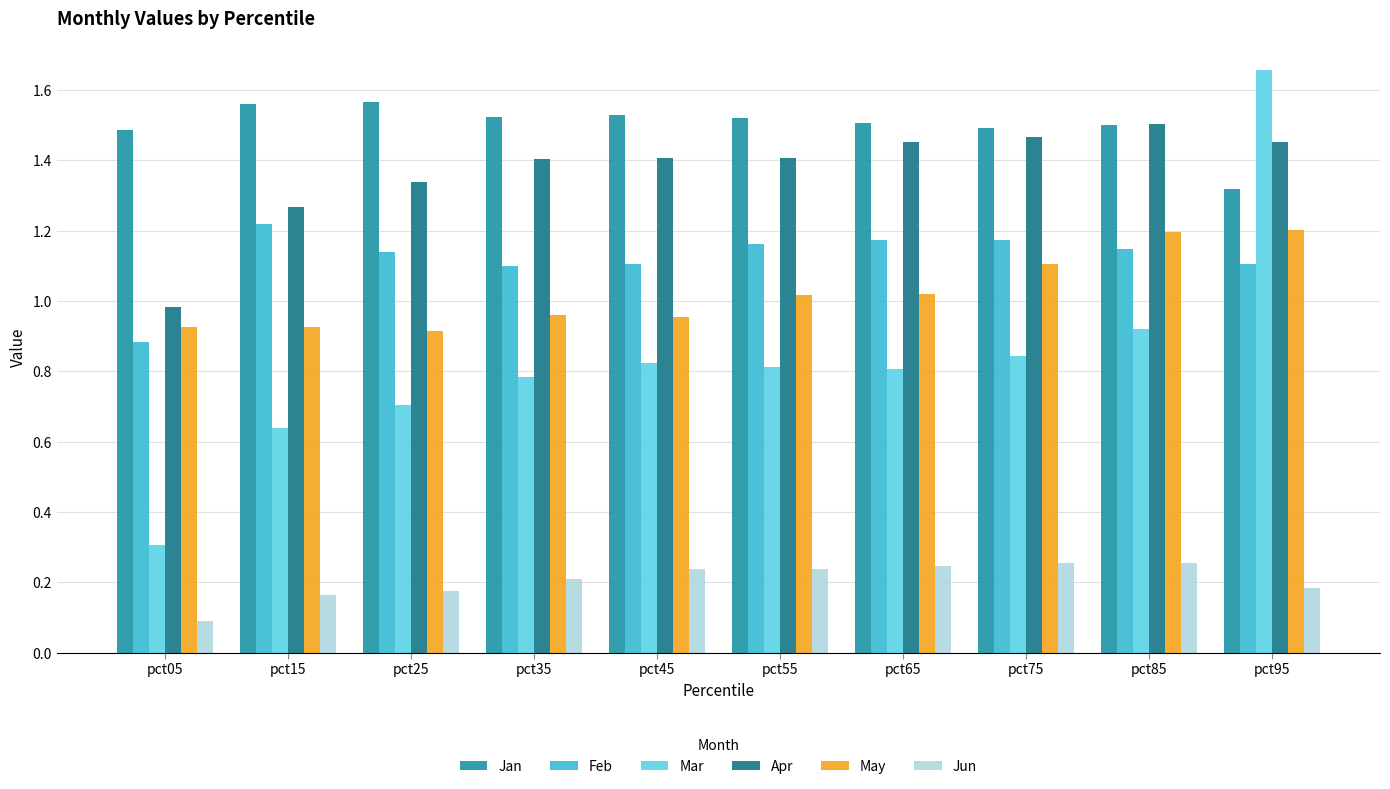

Which category has the highest value across all series?

pct95